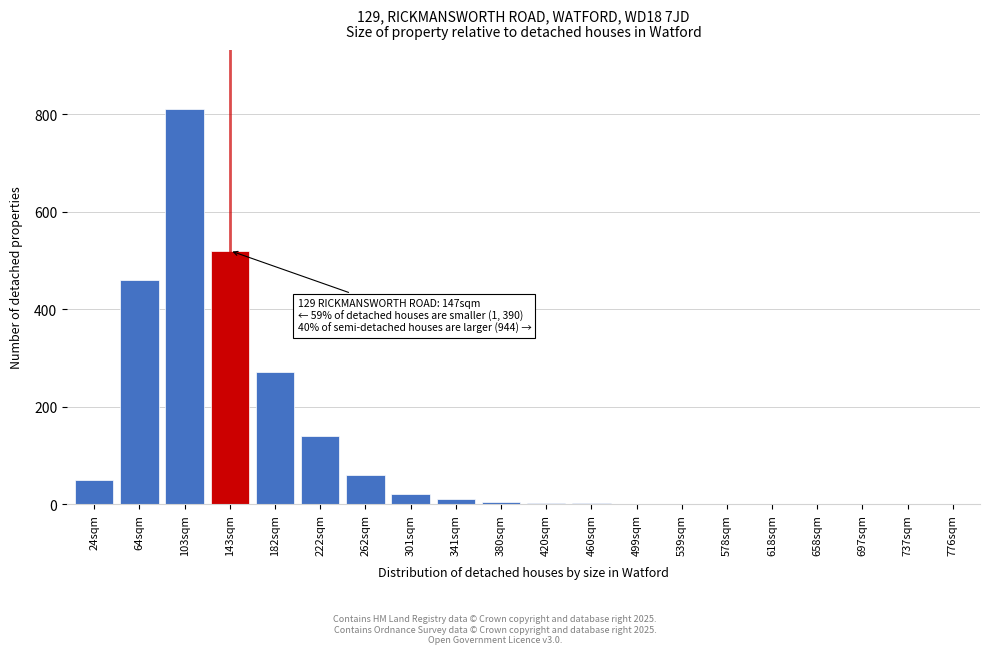

At which label is the value closest to 405?

64sqm